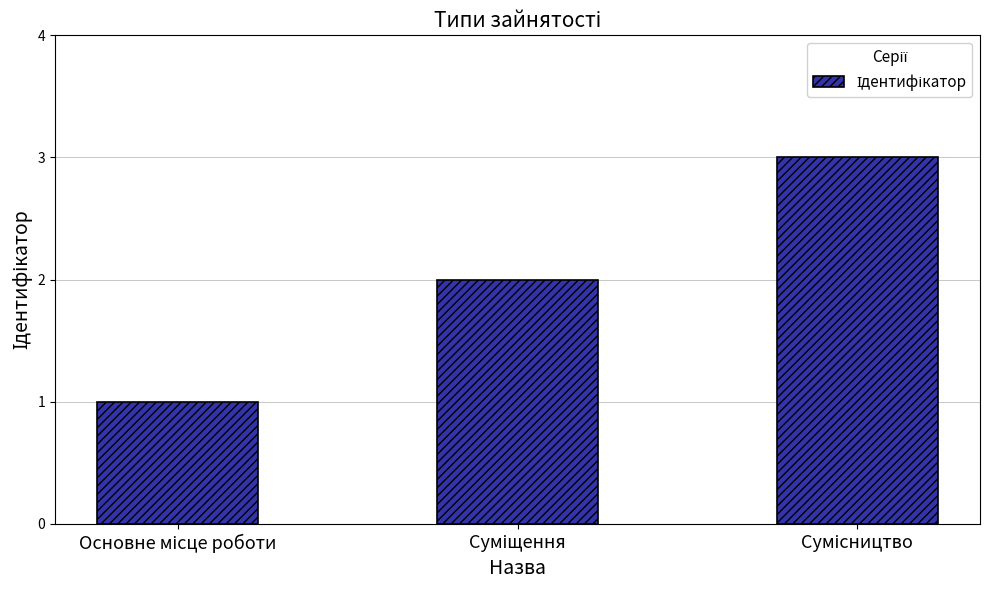

What is the maximum value shown in the chart?

3